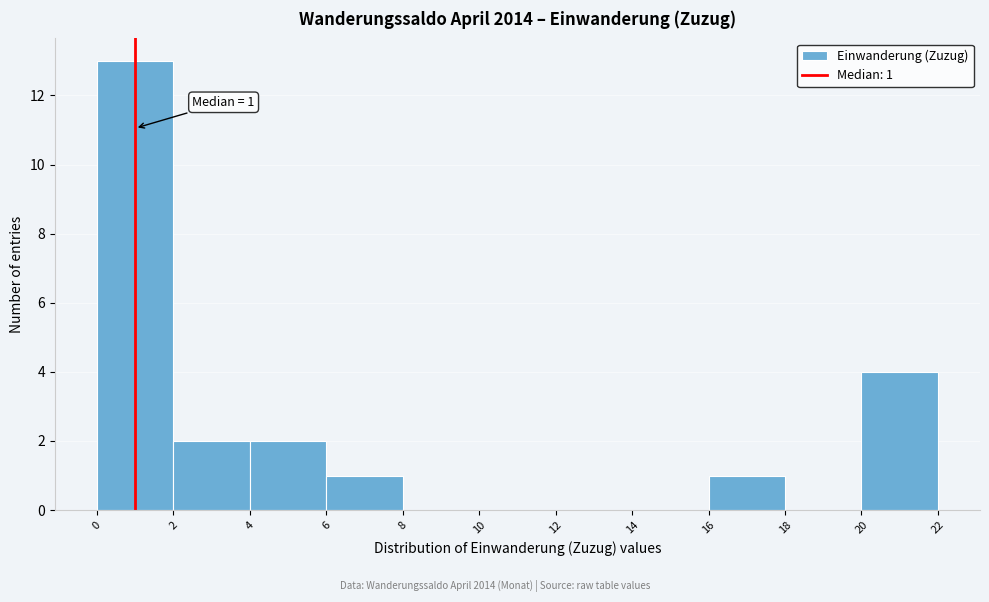

Over which range of the x-axis is the bar tallest?

0 to 2